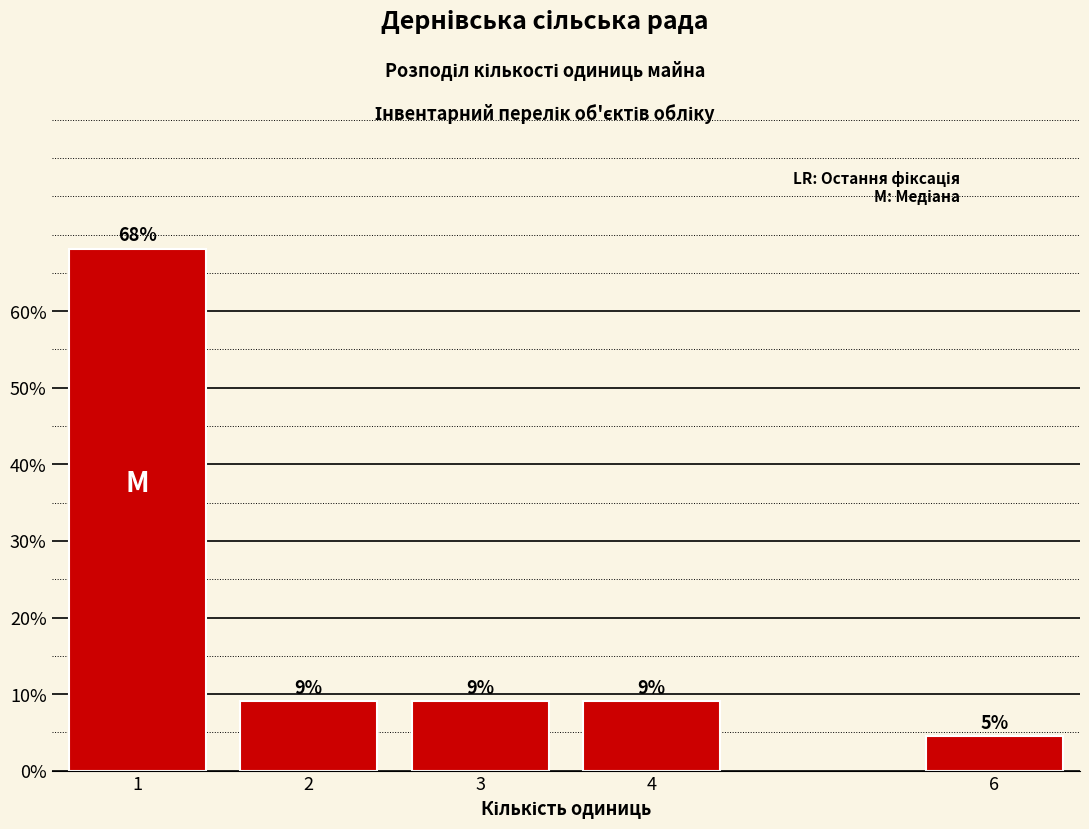

Does the chart contain any negative values?

No